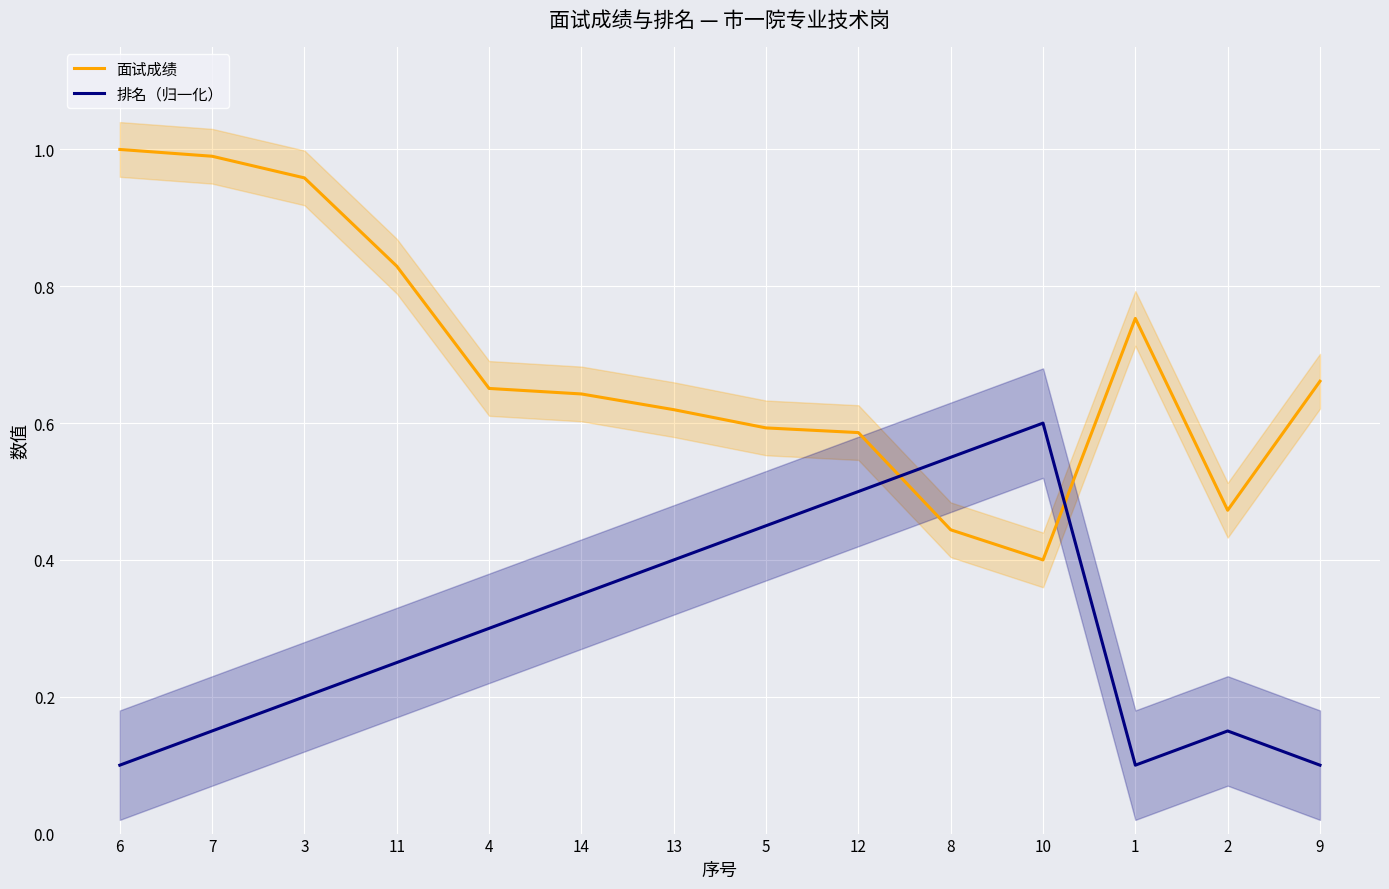

At which label is 面试成绩 closest to 0?

10